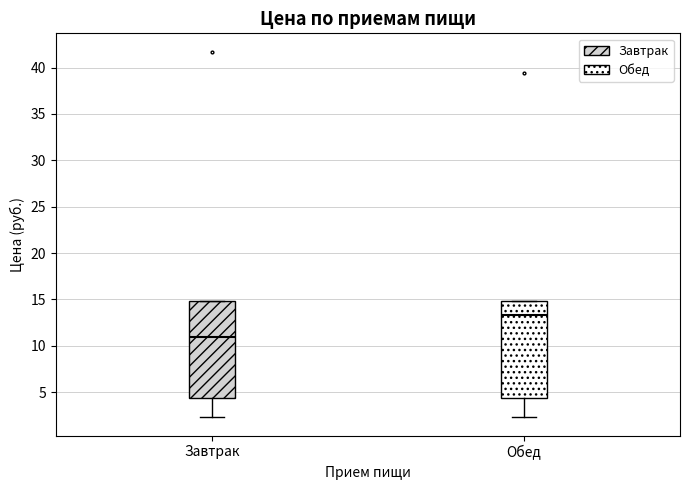

Reading left to right, read every box against the y-axis: the position of its median line, the range the box covers, and the ends of its whiskers. The values are not printed on the chart, so give them approximately, as read against the axis.

Завтрак: median 11.0, box 4.5 to 15.0, whiskers 2.5 to 15.0
Обед: median 13.5, box 4.5 to 15.0, whiskers 2.5 to 15.0